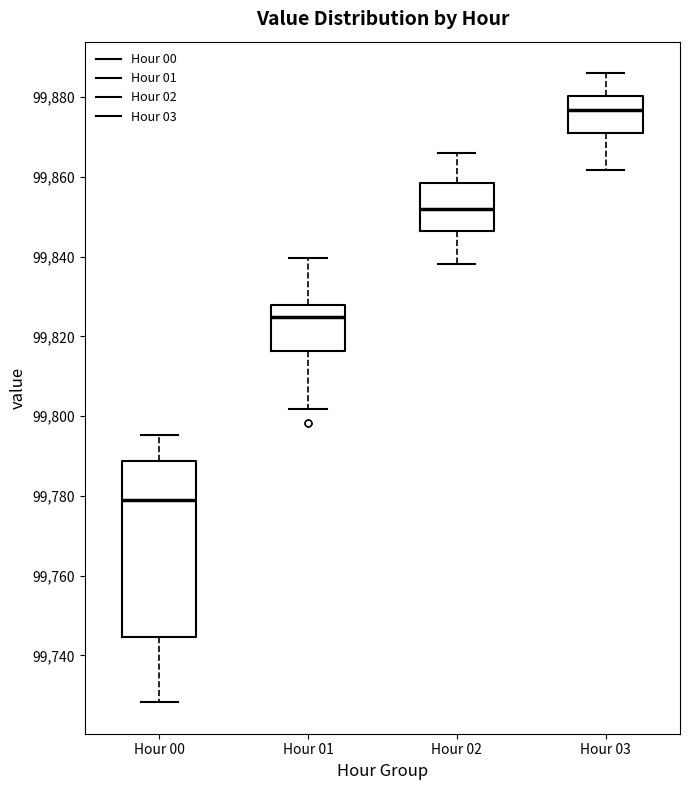

Reading left to right, transcribe this box plot: for each box, give where its median line is, the range the box spans, and where its two whiskers end, as read against the y-axis. The values are not printed on the chart, so give them approximately, as read against the axis.

Hour 00: median 99778, box 99744 to 99788, whiskers 99728 to 99796
Hour 01: median 99824, box 99816 to 99828, whiskers 99802 to 99840
Hour 02: median 99852, box 99846 to 99858, whiskers 99838 to 99866
Hour 03: median 99876, box 99872 to 99880, whiskers 99862 to 99886